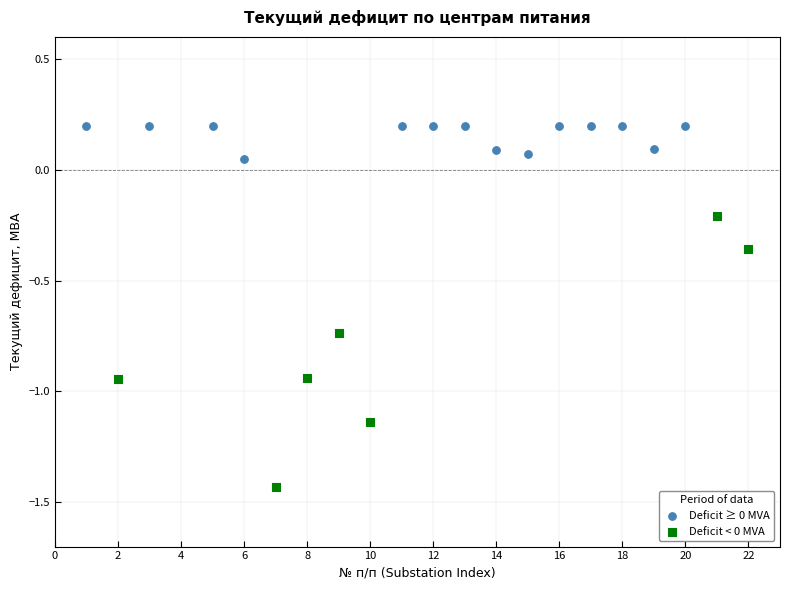

Which series reaches the minimum Y coordinate?

Deficit < 0 MVA